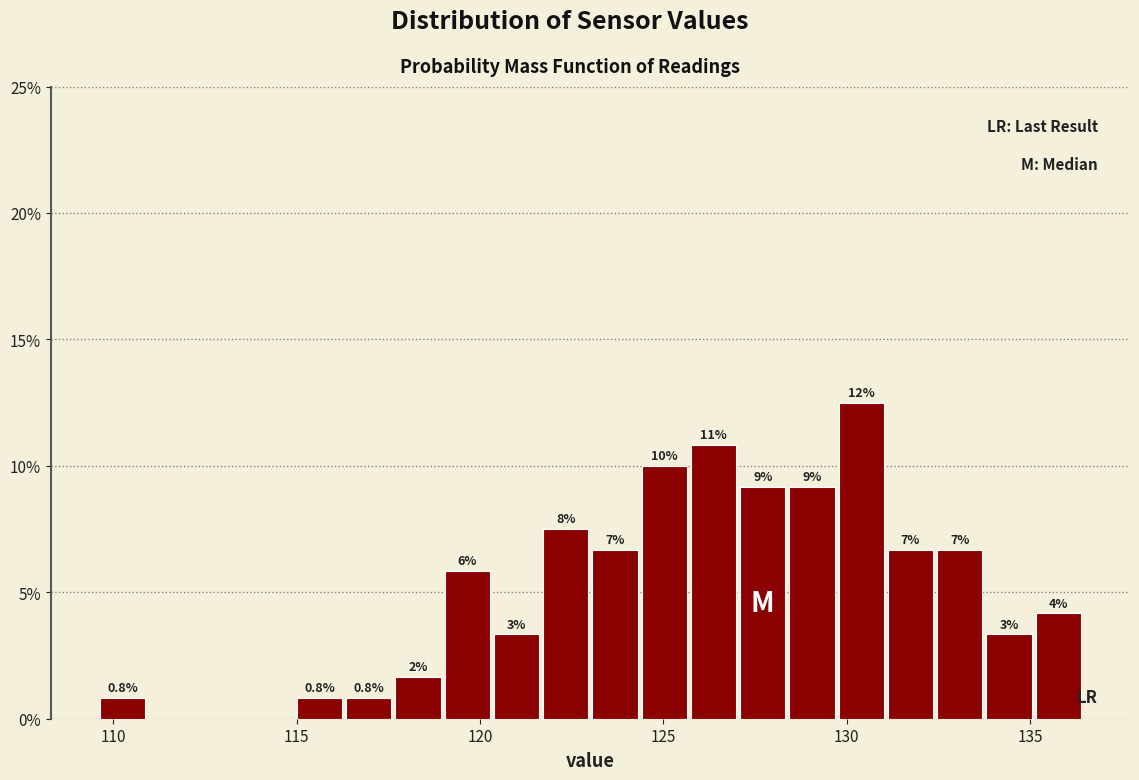

Around what value on the x-axis is the tallest bar? Give the approximate position of its centre, as read against the axis.

130.5